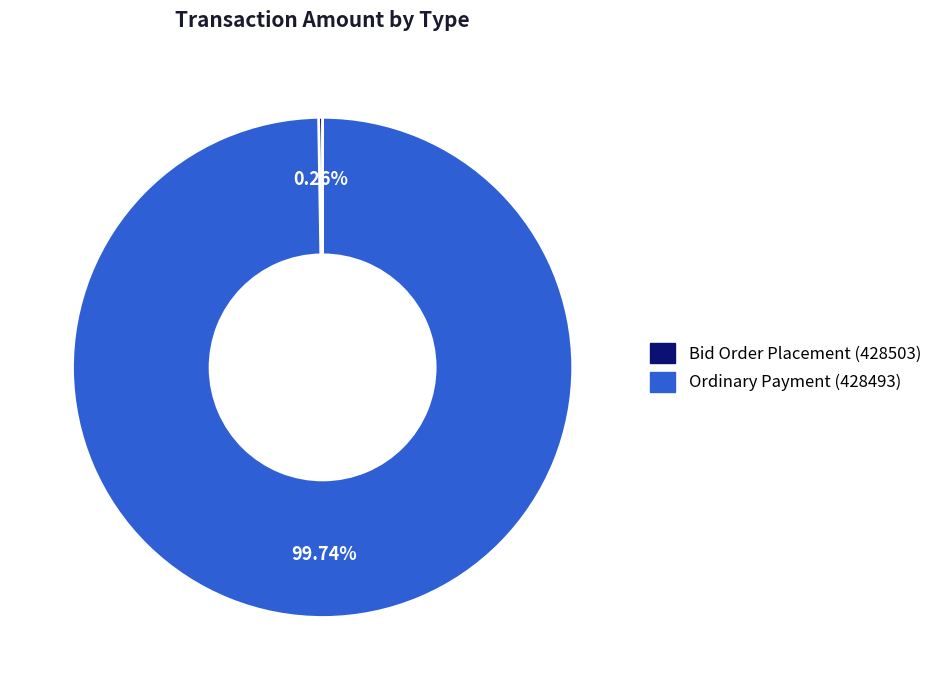

Is there any slice that represents more than half of the pie?

Yes